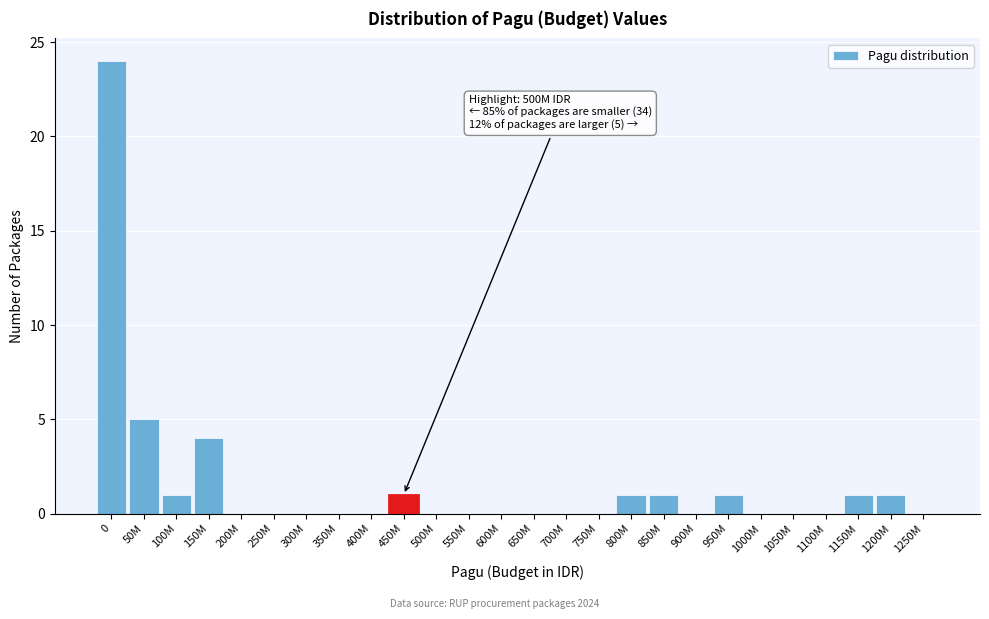

Reading left to right, transcribe all the data shown in this chart.

0=24	50M=5	100M=1	150M=4	200M=0	250M=0	300M=0	350M=0	400M=0	450M=1	500M=0	550M=0	600M=0	650M=0	700M=0	750M=0	800M=1	850M=1	900M=0	950M=1	1000M=0	1050M=0	1100M=0	1150M=1	1200M=1	1250M=0